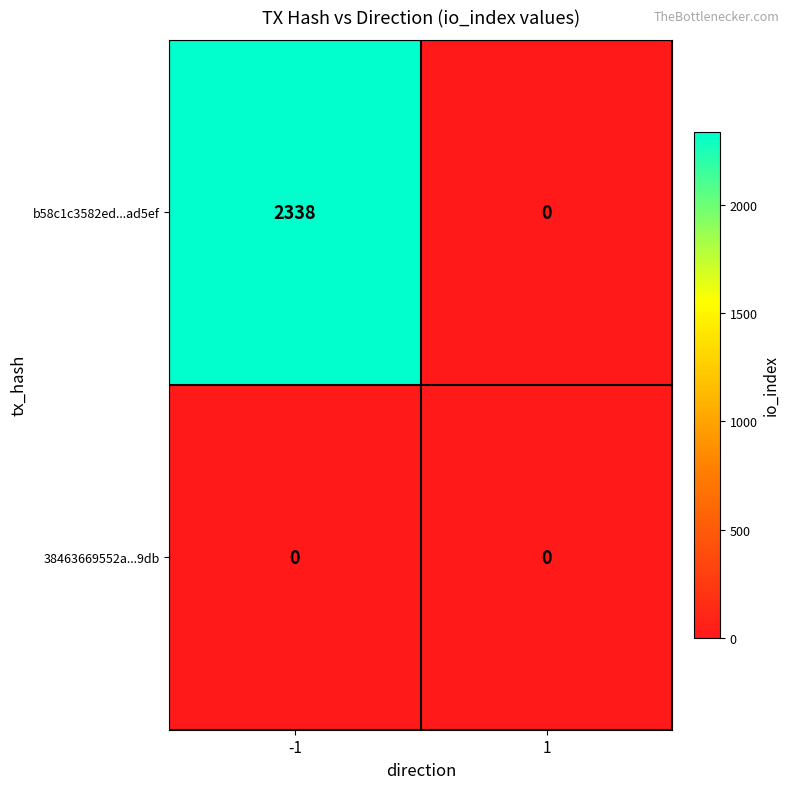

List the series in order of their peak value, highest first.

b58c1c3582ed...ad5ef, 38463669552a...9db